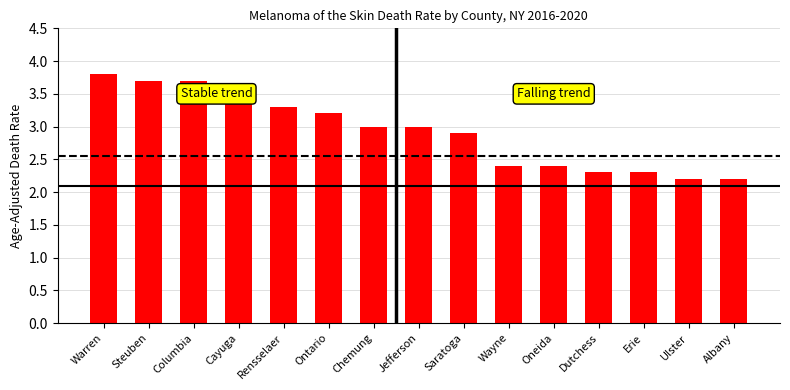

Is it true that the value at Columbia is 4.8?

False